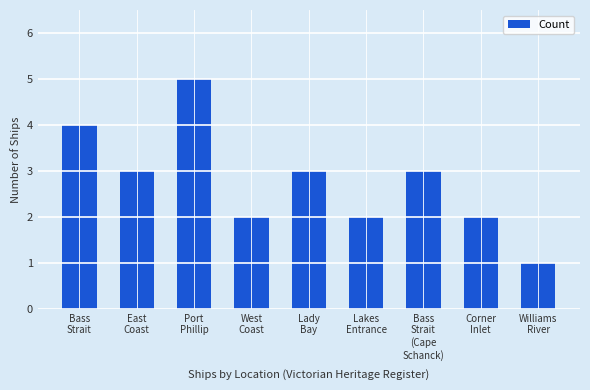

What is the change in value from Bass
Strait to West
Coast?

-2